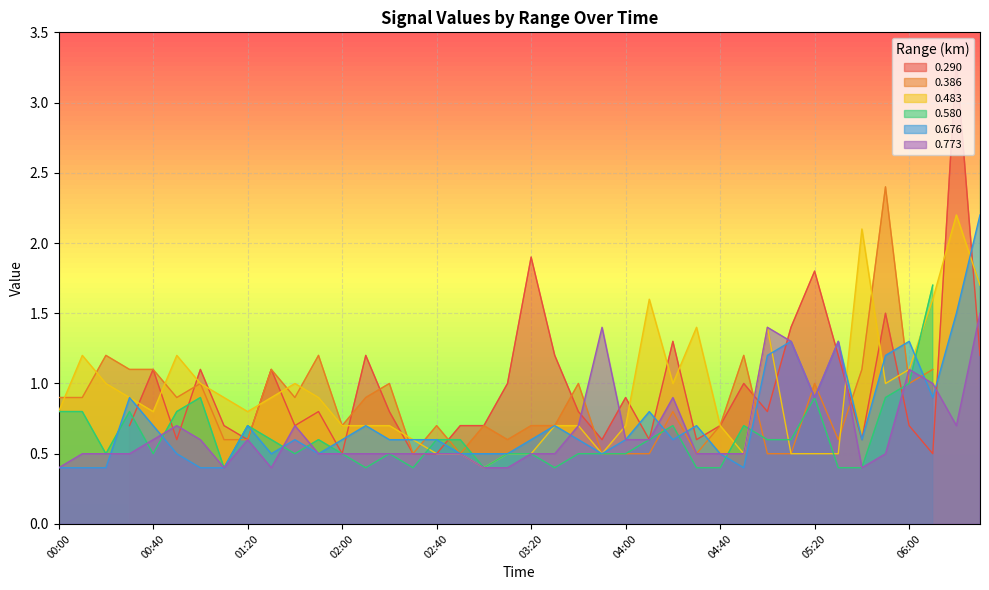

What position from the right is 06:30?

1